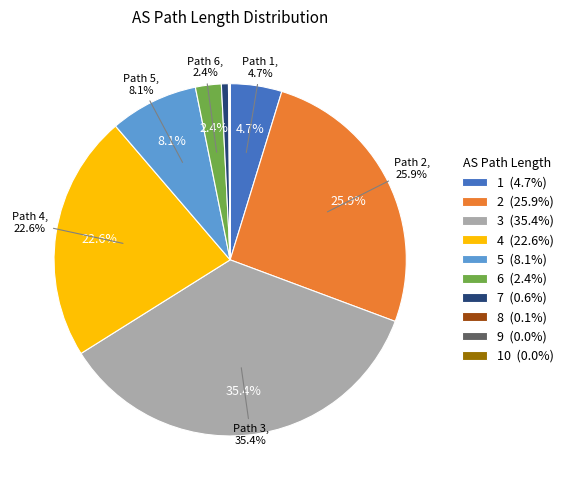

To the nearest percent, what is the combined percentage of 8 and 4?

23%